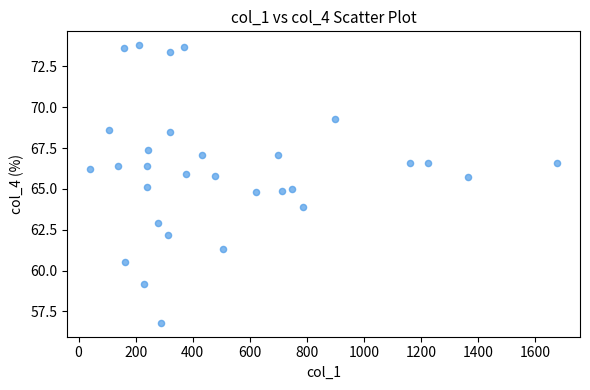

What is the range of Y values (max minus min)?

17.0